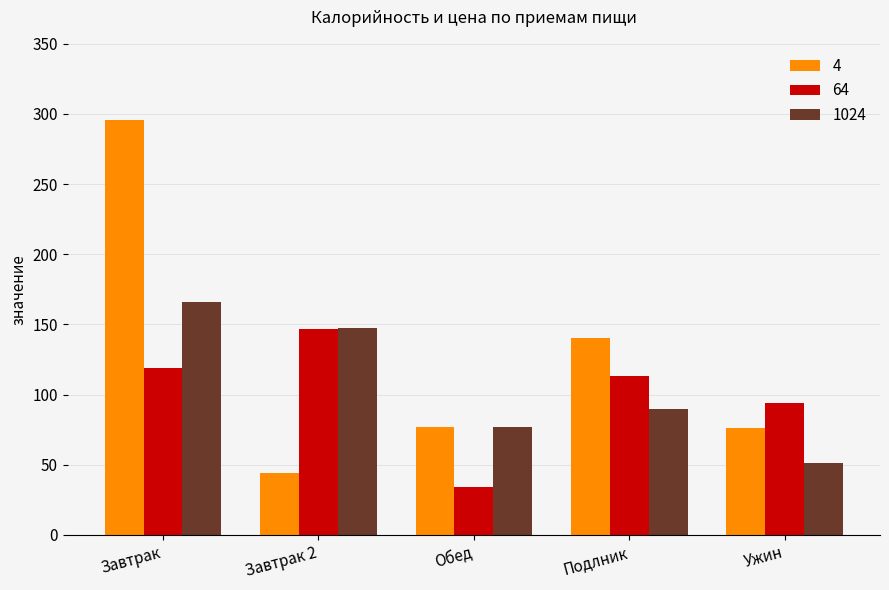

Between Обед and Ужин, which series saw the biggest shift?

64